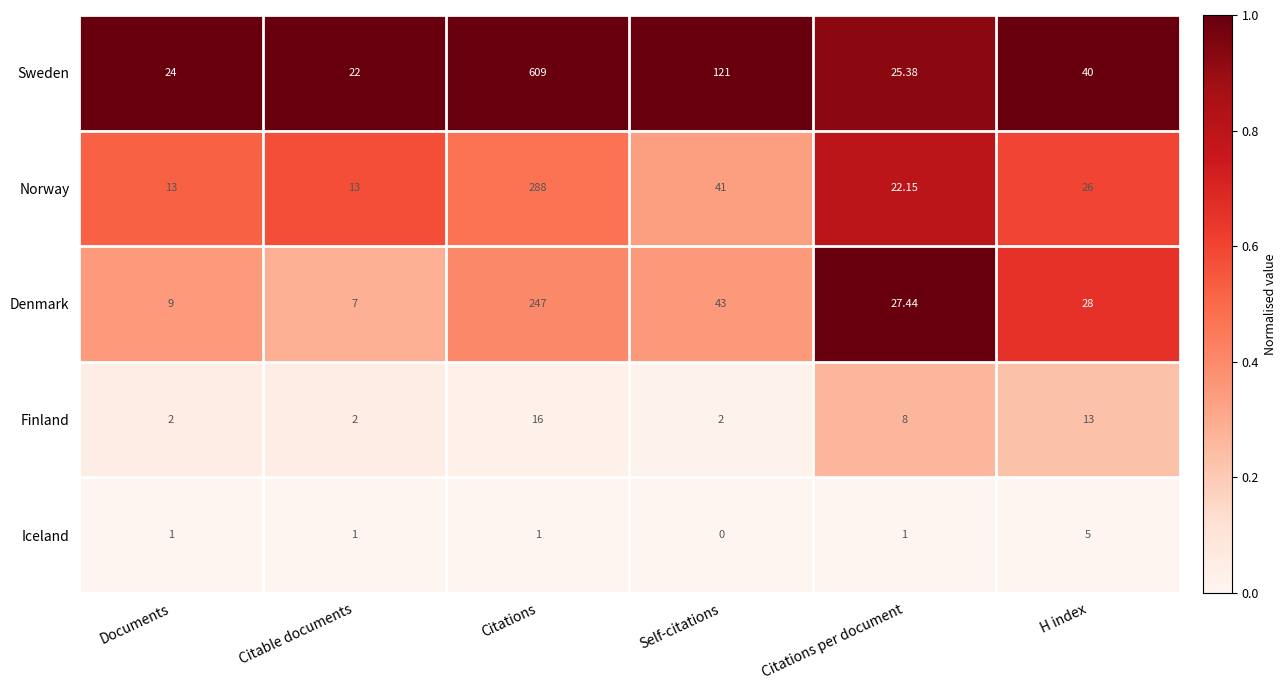

At which category is the sum across all series the highest?

Citations